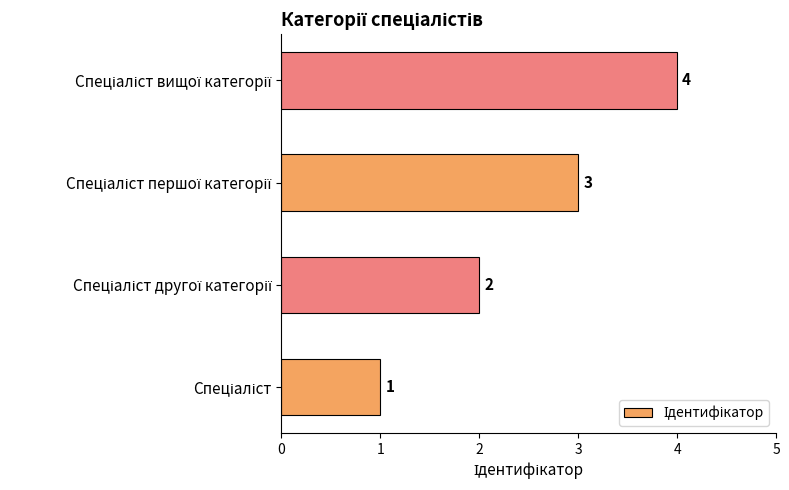

What is the greatest value displayed?

4